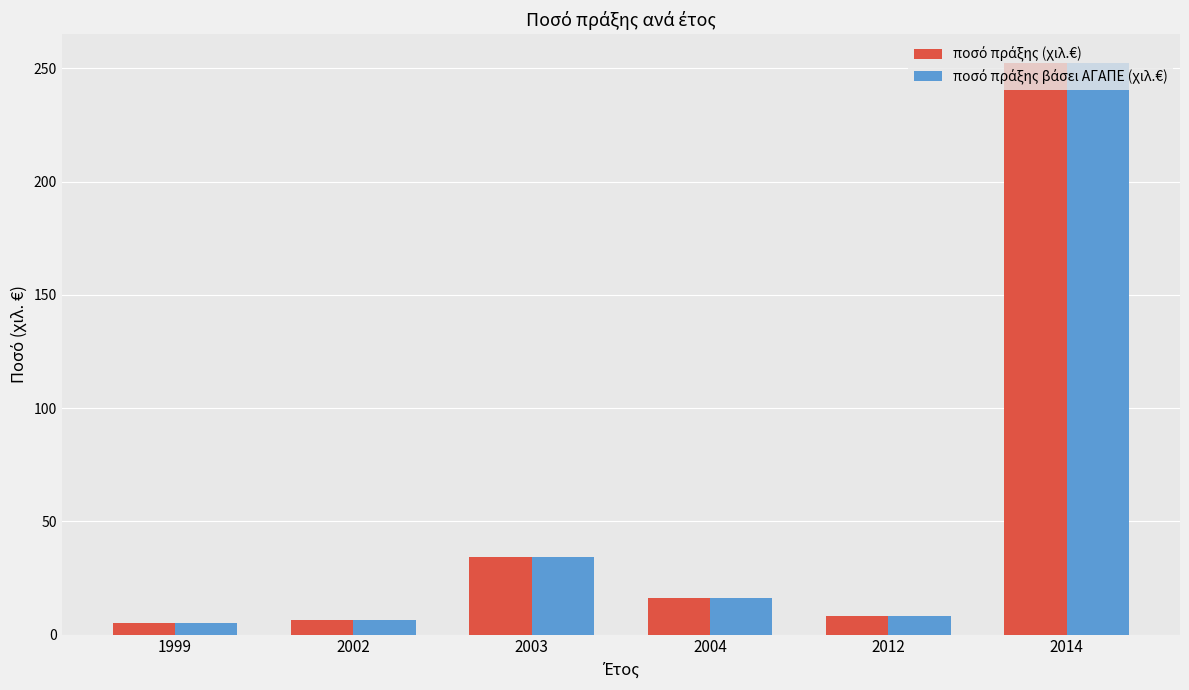

At which category is the sum across all series the highest?

2014